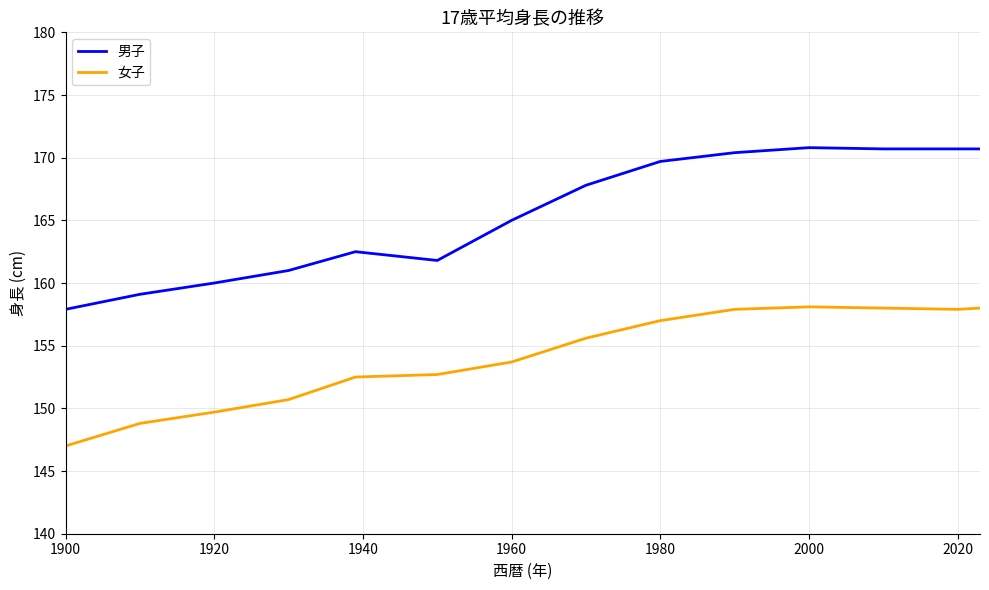

Rank the series by their average value, from lowest to highest.

女子, 男子